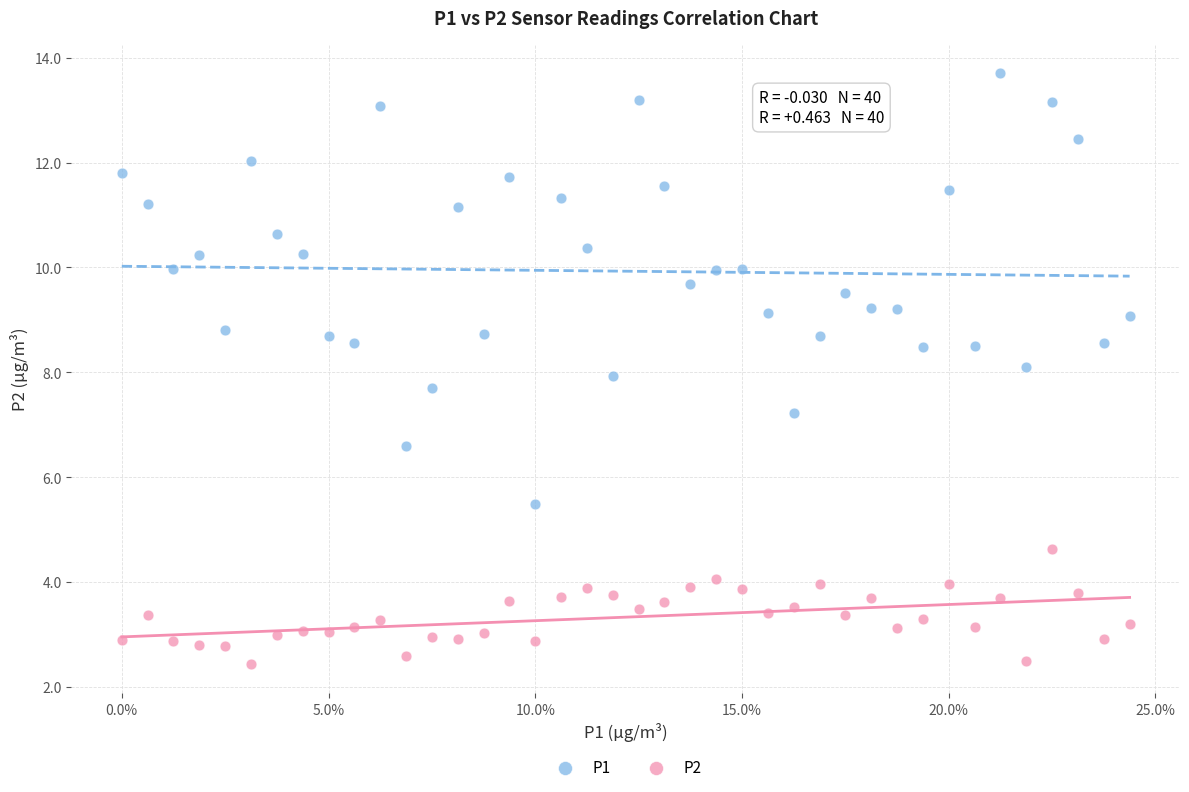

Which series has the largest Y range (max minus min)?

P1